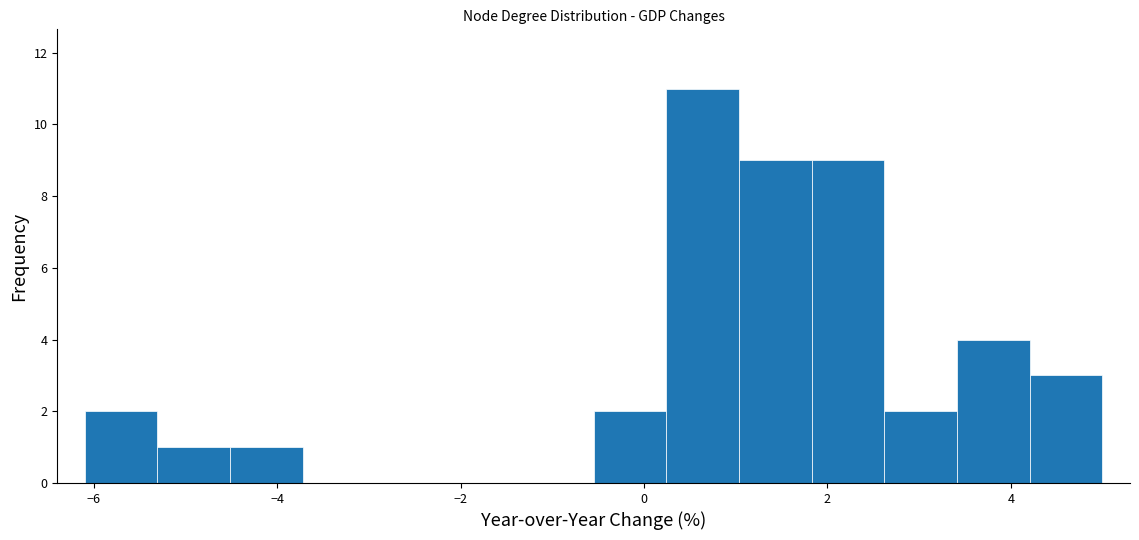

Read against the x-axis, roughly where is the centre of the tallest bar?

0.6